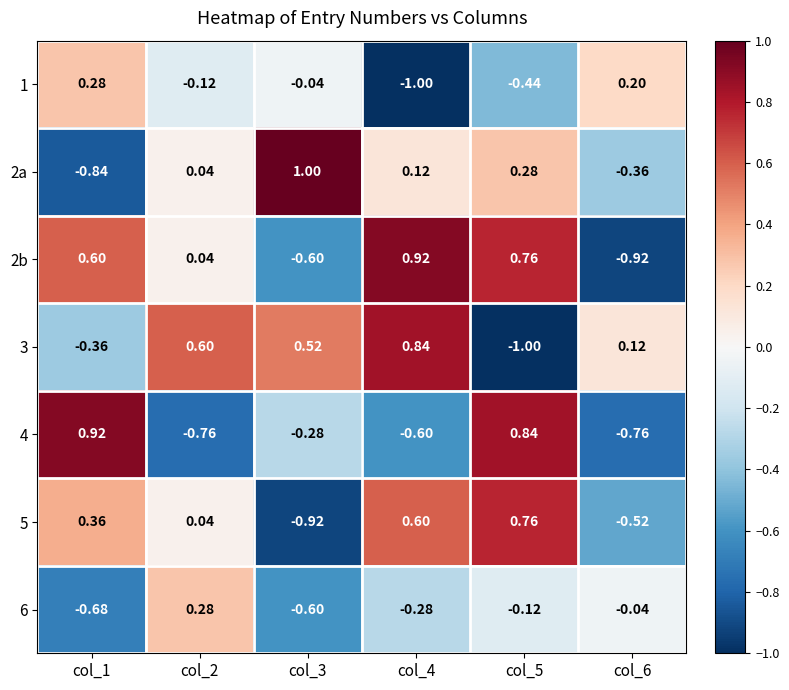

At how many categories does at least one series exceed 0?

6